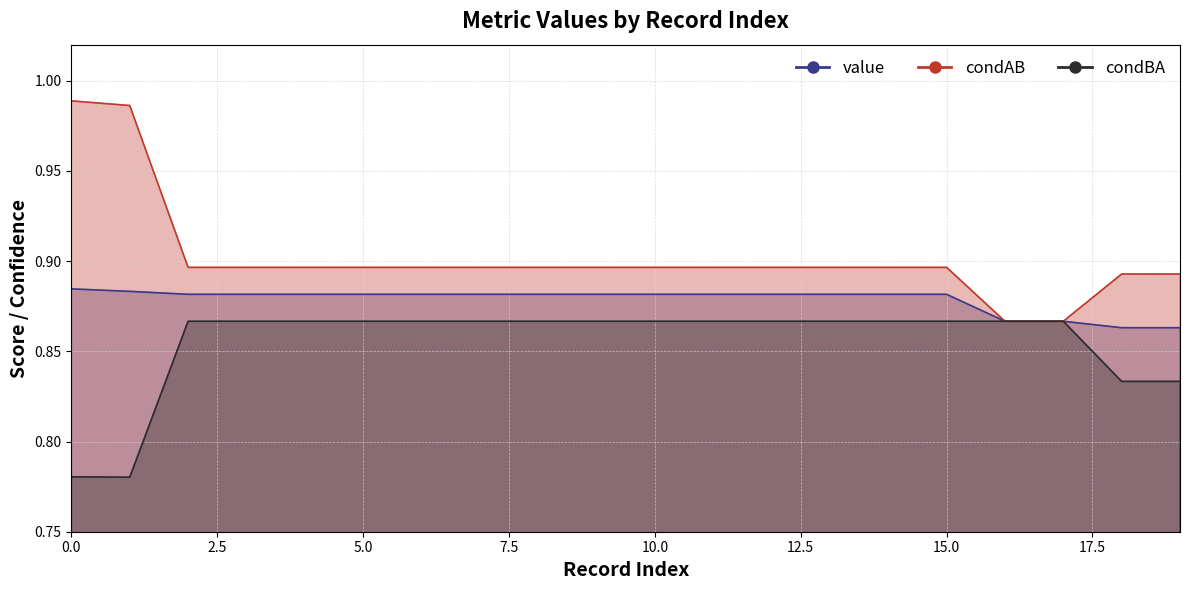

What is the label of the 16th point from the left?

15